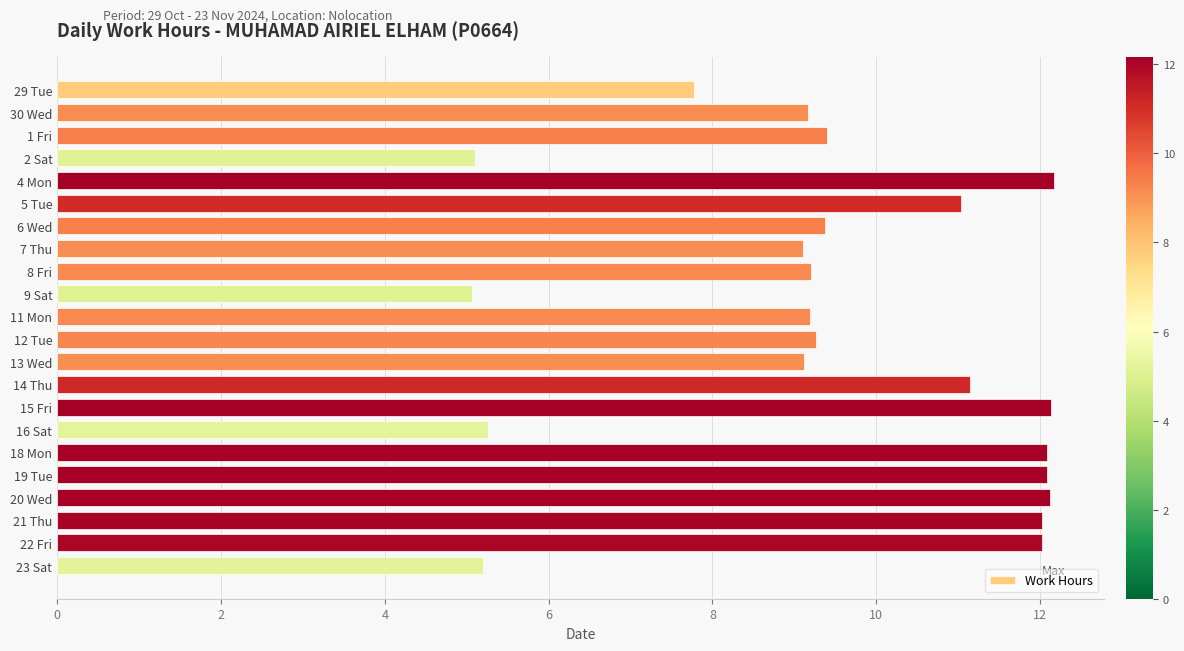

What position from the top is 16 Sat?

16